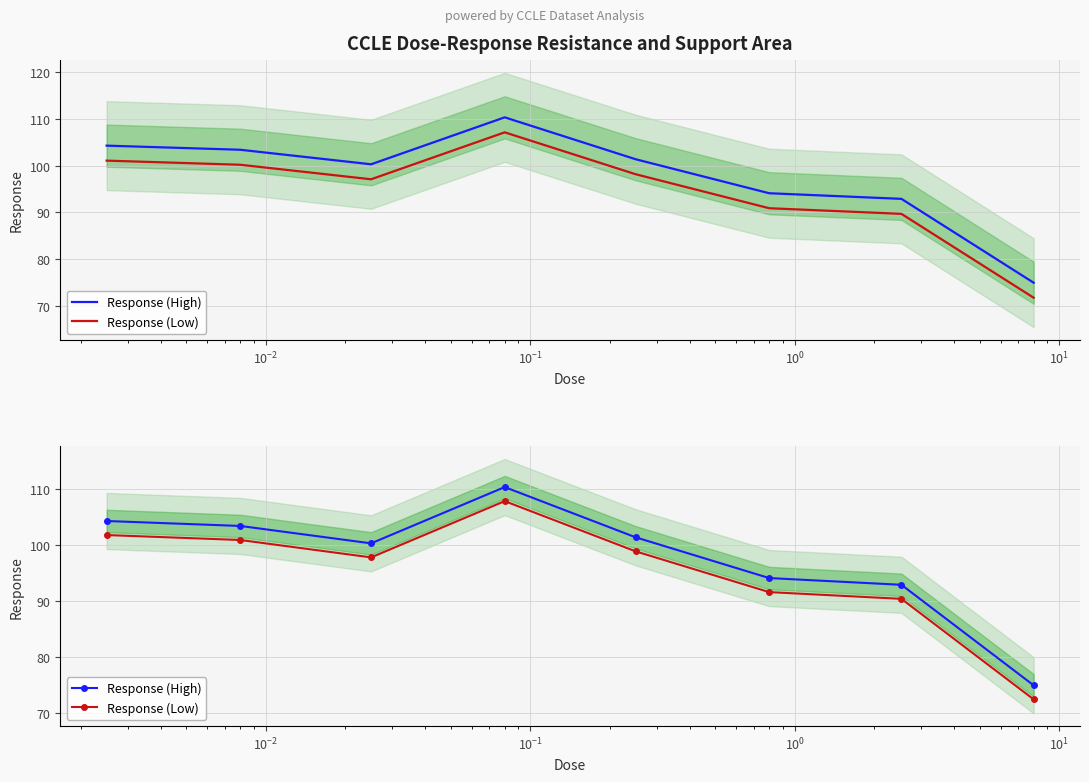

What value does the Response (High) series have at $\mathdefault{10^{-1}}$?

110.3